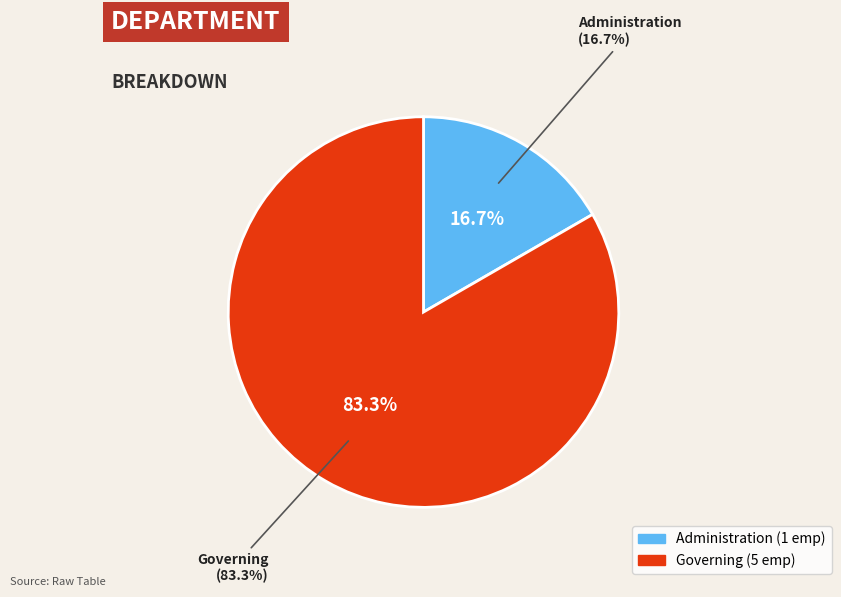

The Administration slice represents 17% of the pie. True or false?

True